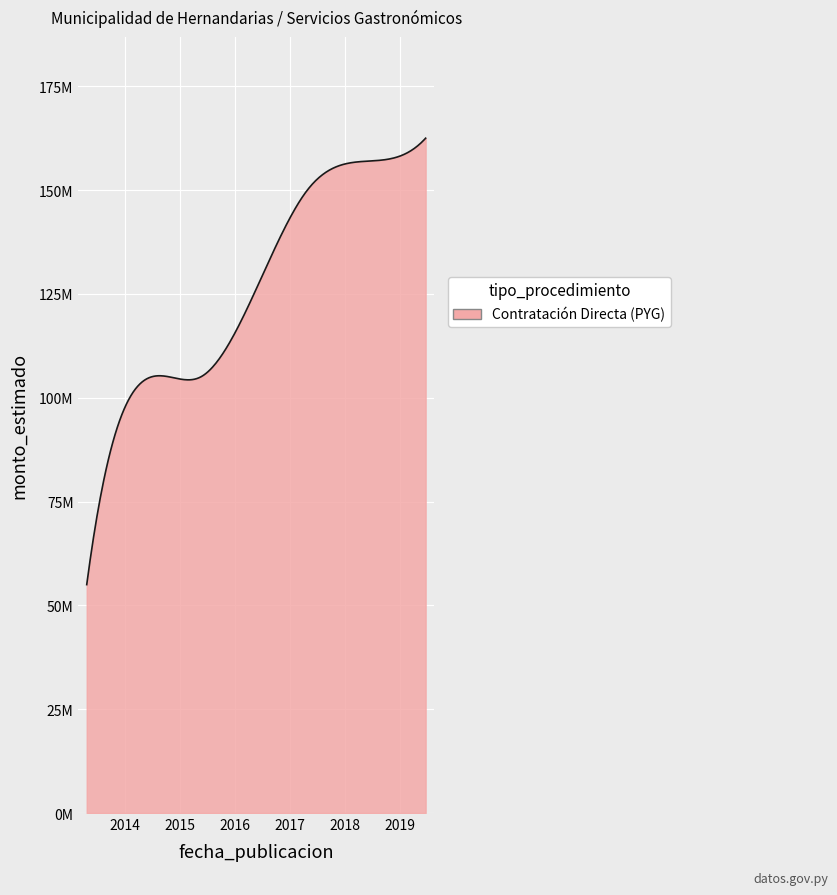

Does the chart have visible grid lines?

Yes